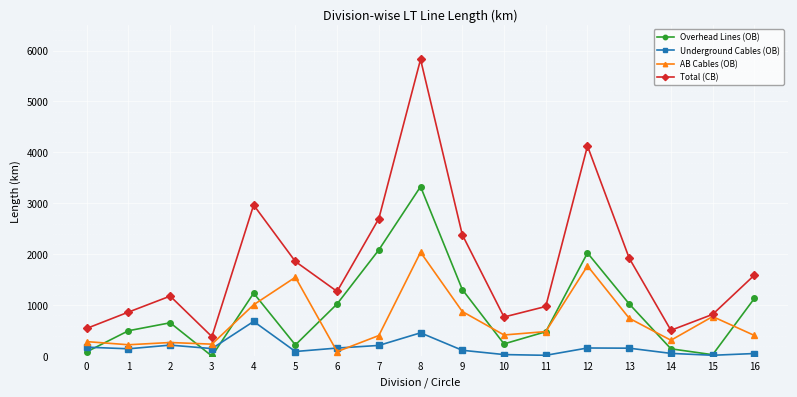

What is the sum of the AB Cables (OB) values at 0 and 5?

1832.2